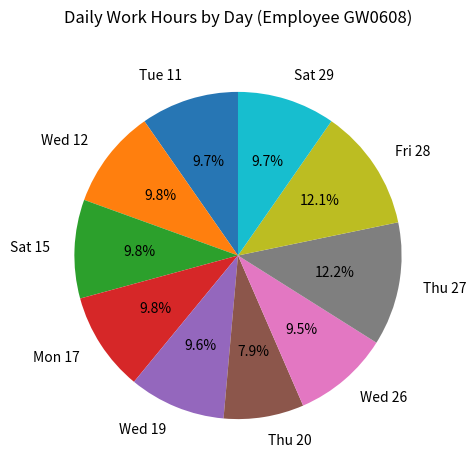

Is it true that Thu 27 is 25% of the pie?

False